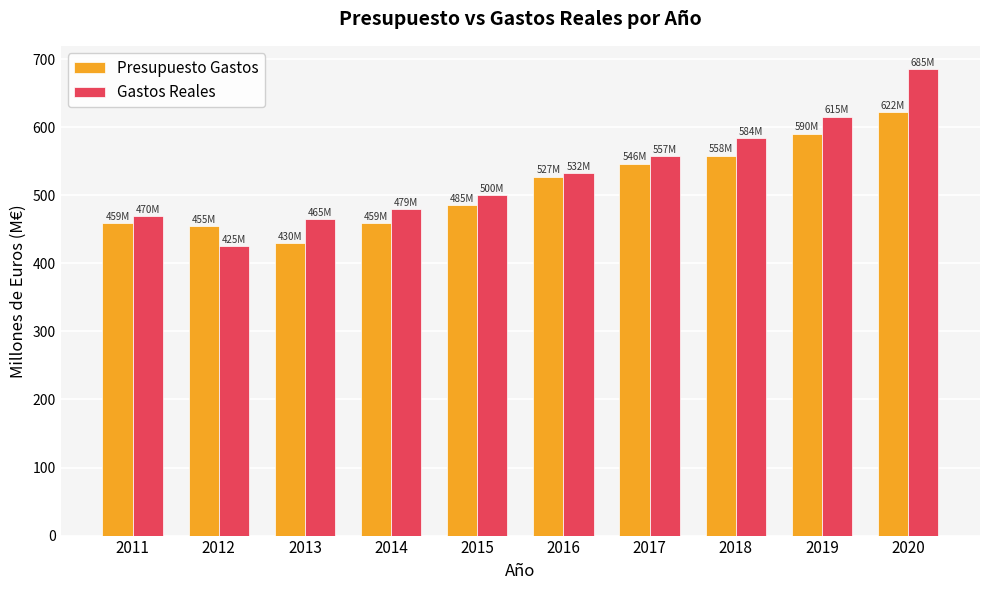

Does the chart contain any negative values?

No